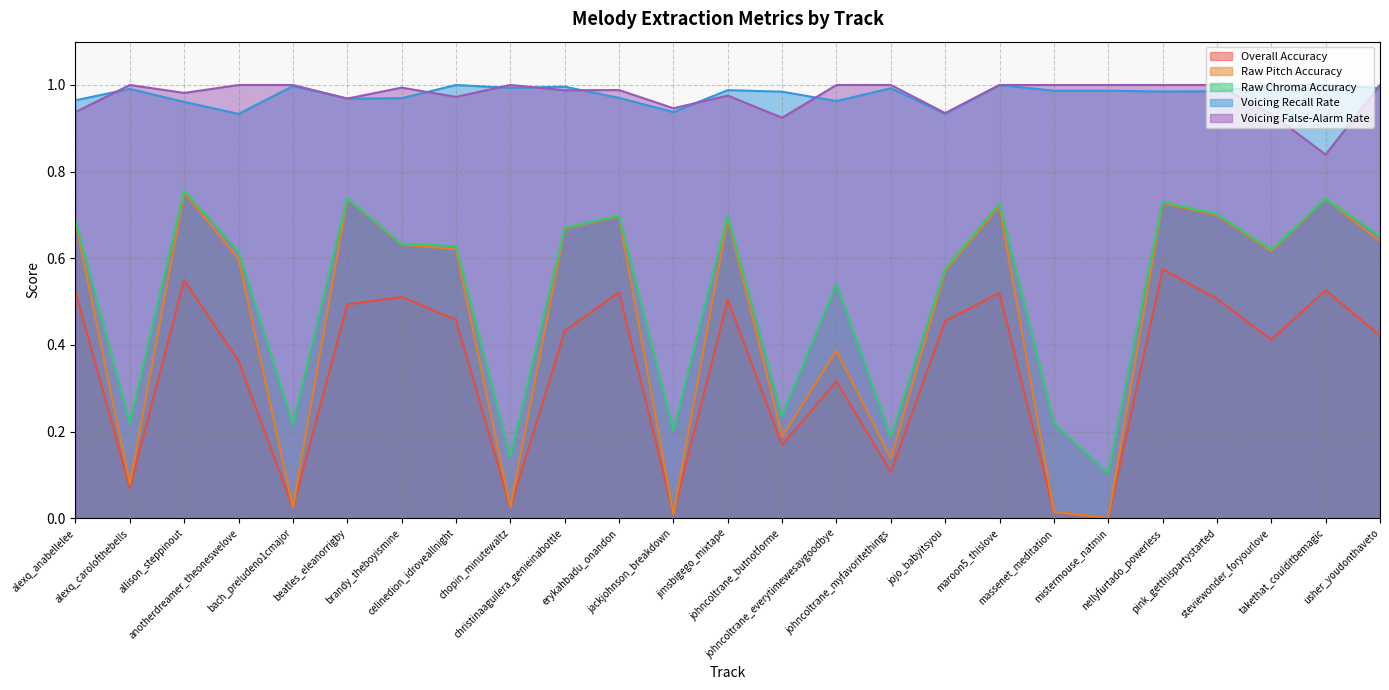

The Voicing Recall Rate series shows 1.0 at celinedion_idroveallnight. True or false?

True